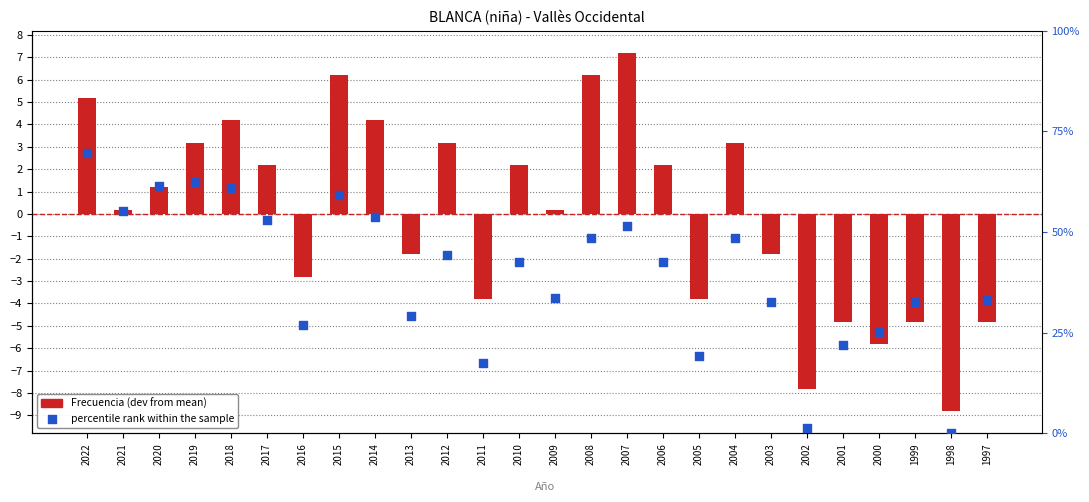

Which series has the largest total across all categories?

percentile rank within the sample